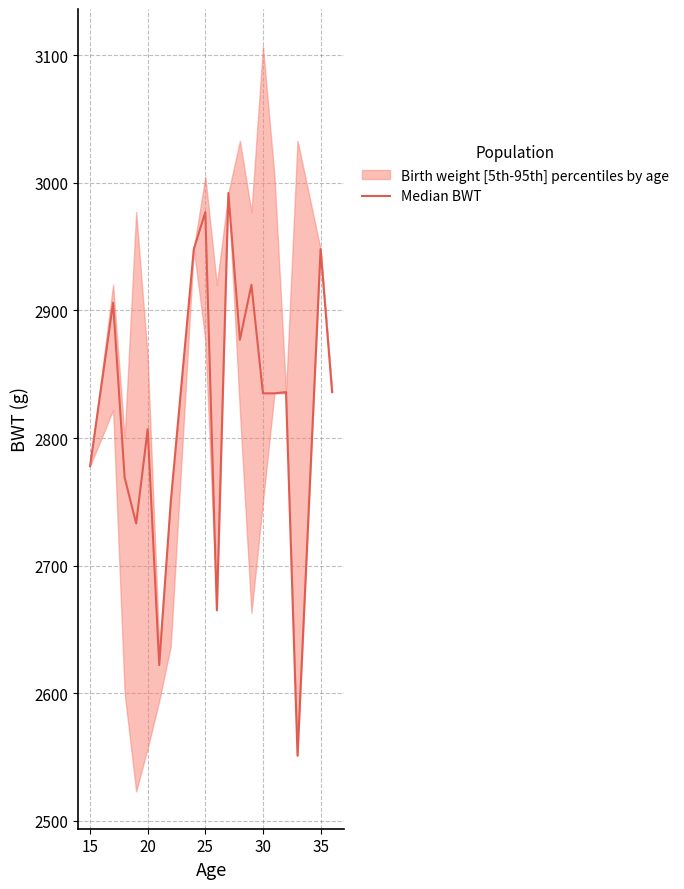

The chart shows a value of 1589 at 12. True or false?

False